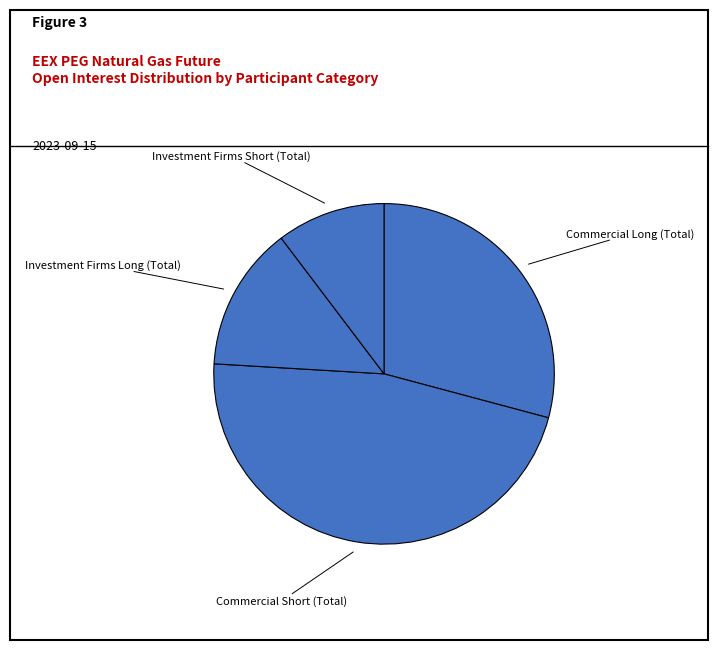

Which category has the biggest portion of the pie?

Commercial Short (Total)